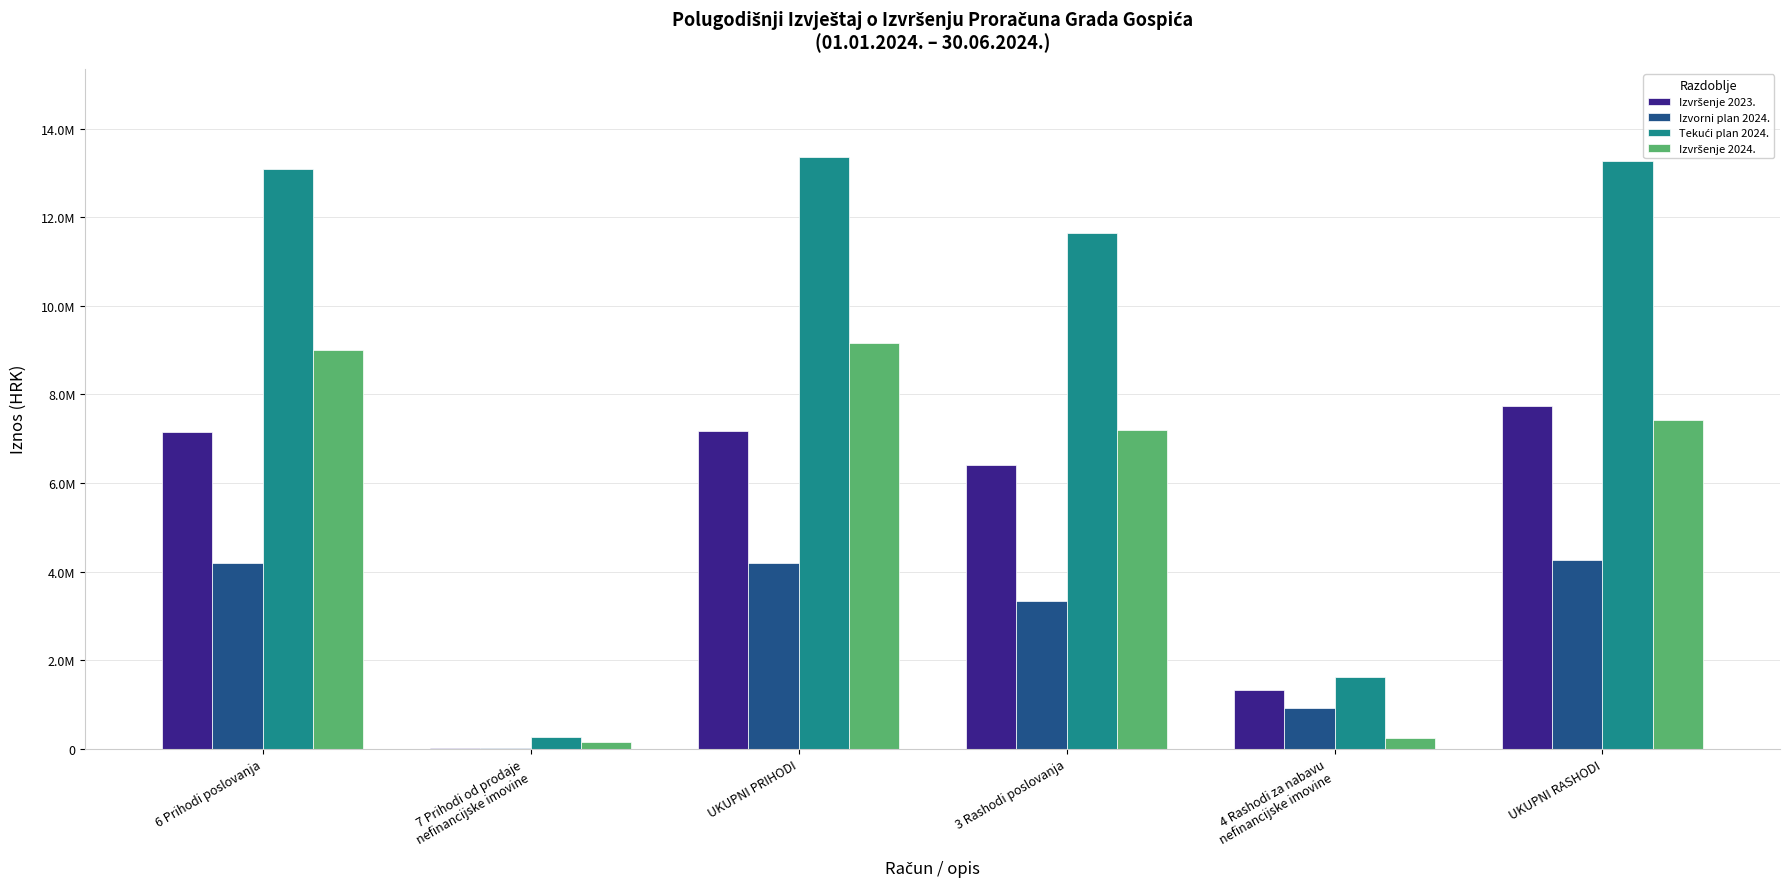

Are the bars horizontal?

No